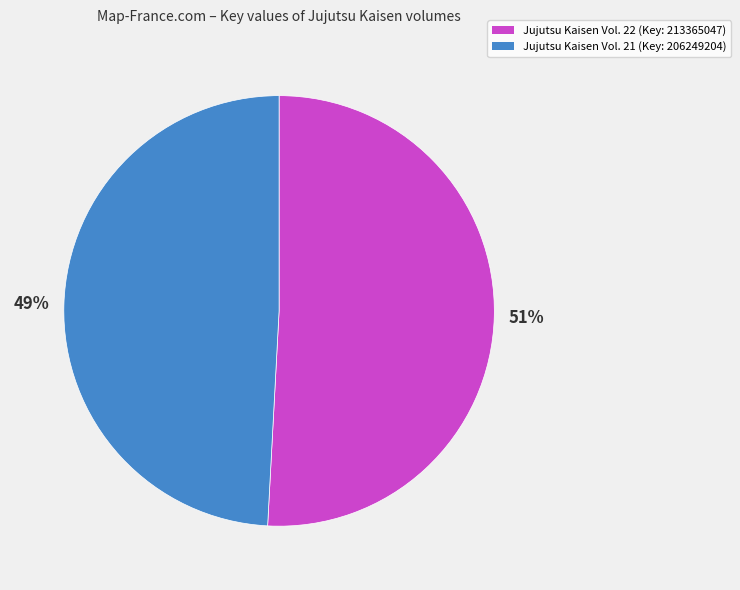

To the nearest percent, what is the difference between the largest and smallest slice percentages?

2%